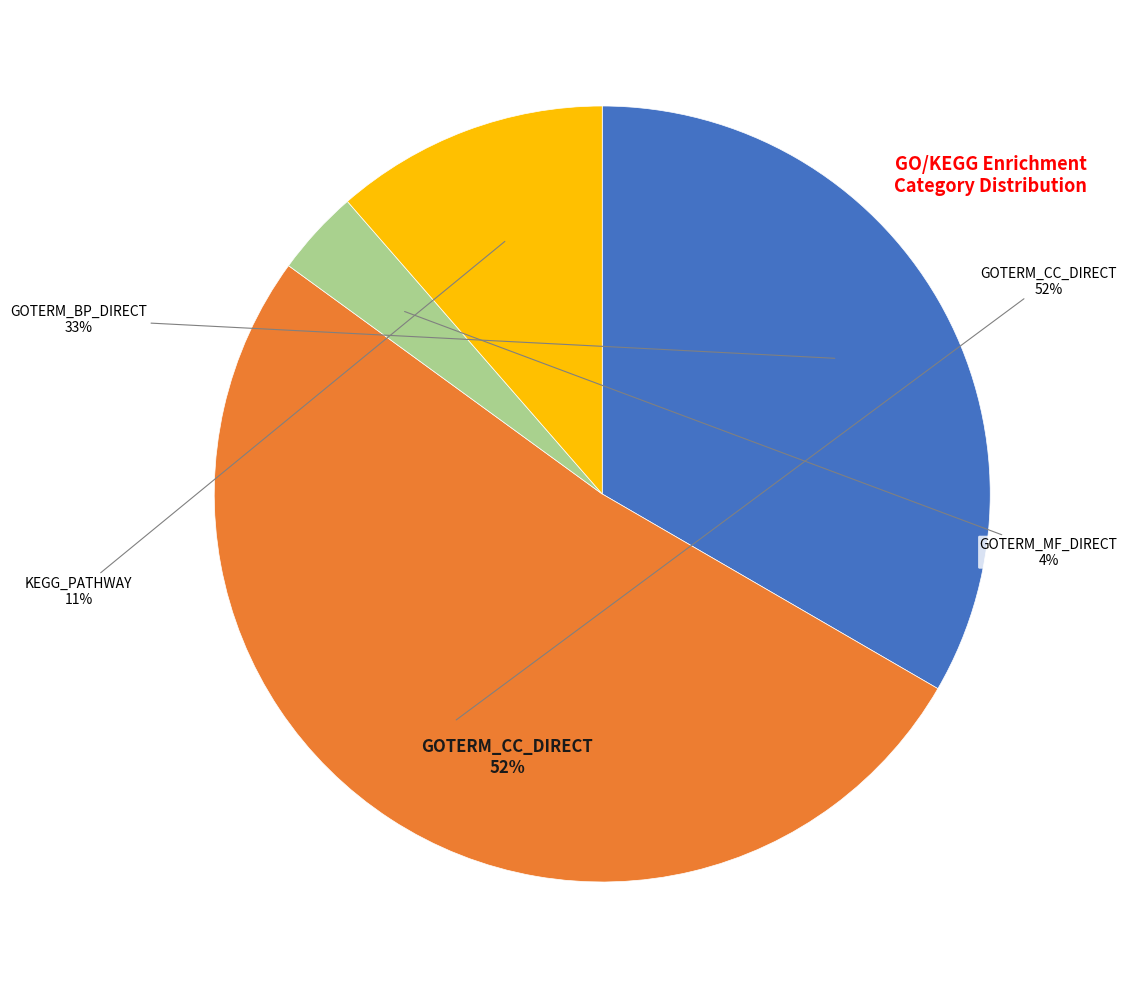

Does any single category account for the majority?

Yes